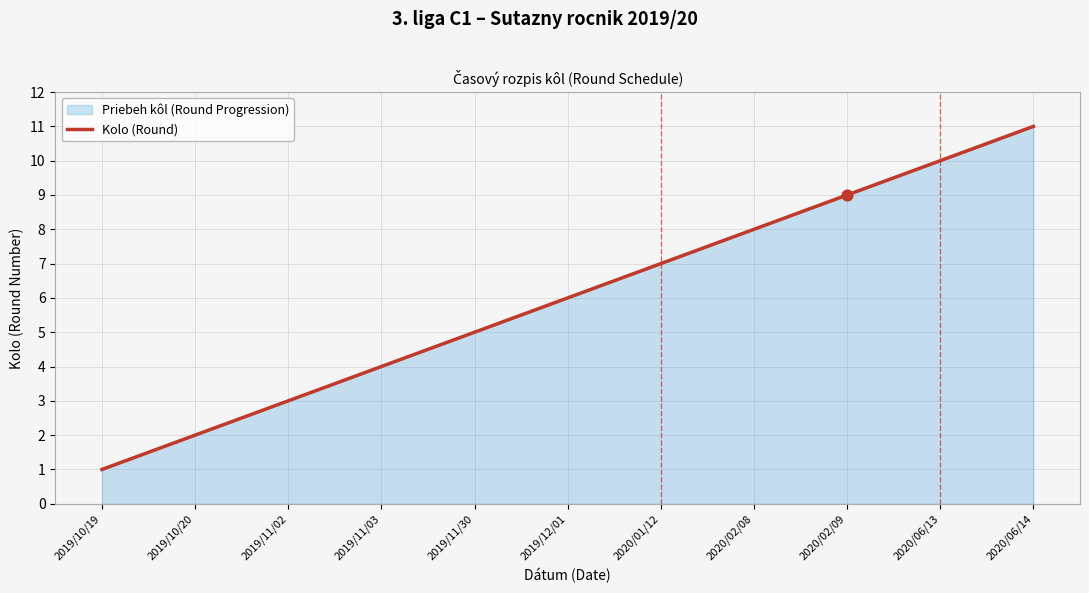

What is the change in value from 2019/12/01 to 2020/02/09?

+3